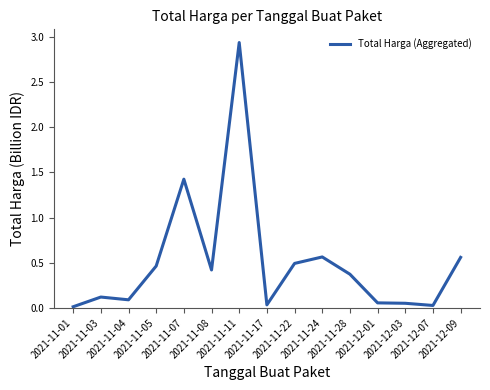

What is the sum of all values?

7.6